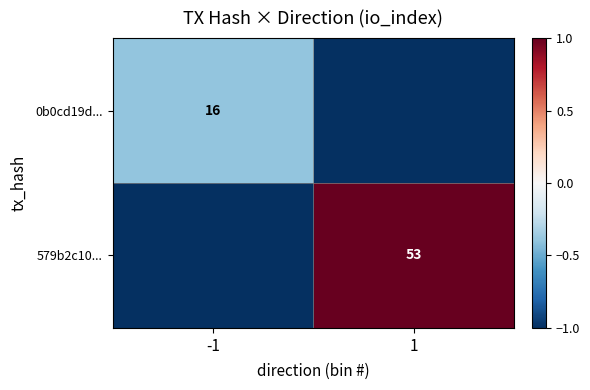

The 0b0cd19d... series shows 7 at -1. True or false?

False